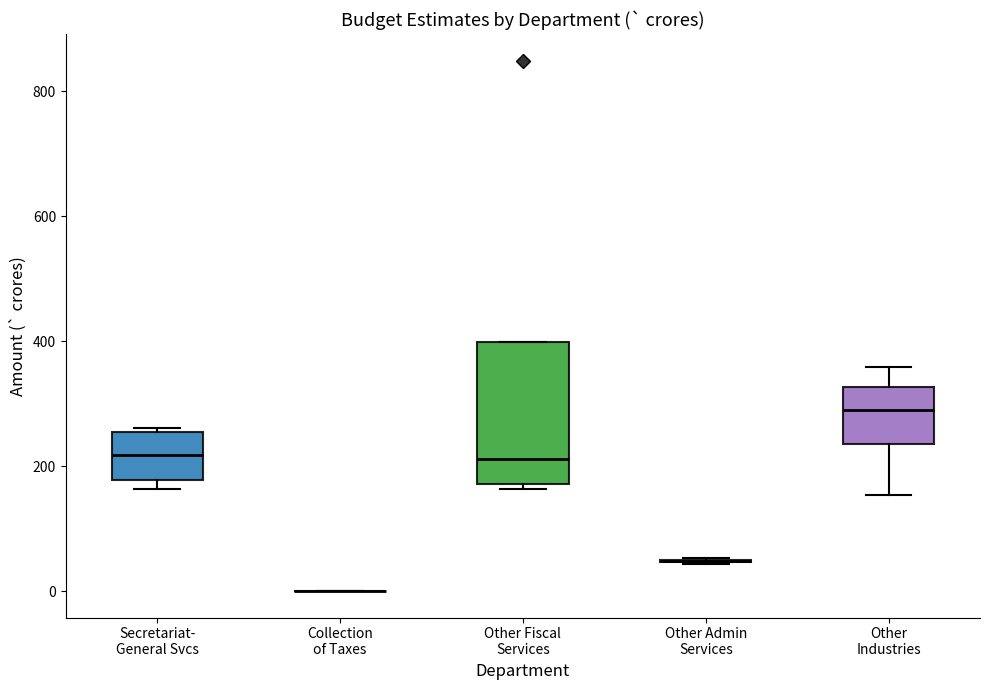

Reading left to right, read every box against the y-axis: the position of its median line, the range the box covers, and the ends of its whiskers. The values are not printed on the chart, so give them approximately, as read against the axis.

Secretariat- General Svcs: median 220, box 180 to 260, whiskers 160 to 260
Collection of Taxes: box collapsed to a line at 0, whiskers 0 to 0
Other Fiscal Services: median 220, box 180 to 400, whiskers 160 to 400
Other Admin Services: box collapsed to a line at 40, whiskers 40 to 60
Other Industries: median 280, box 240 to 320, whiskers 160 to 360